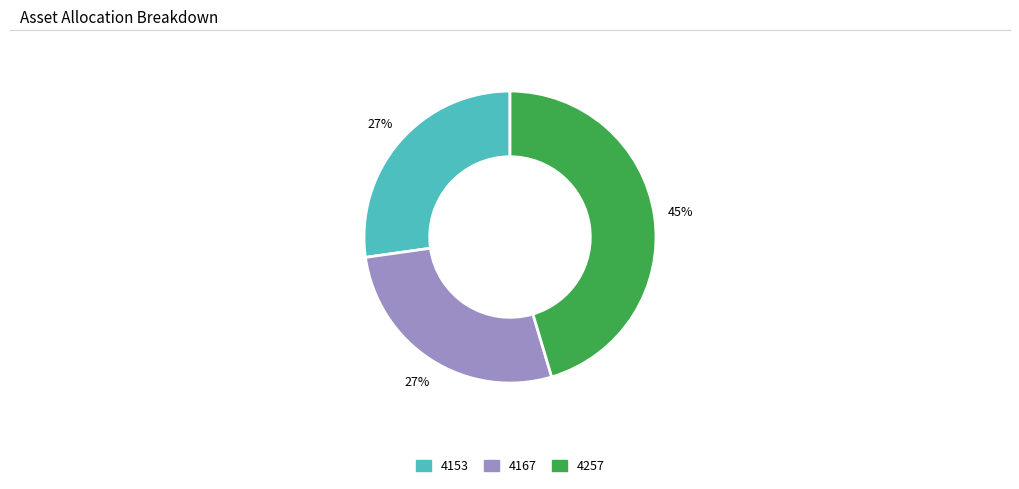

The 4167 slice represents 27% of the pie. True or false?

True